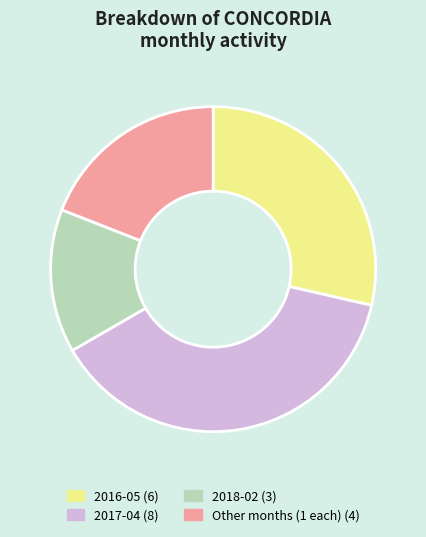

Is there any slice that represents more than half of the pie?

No